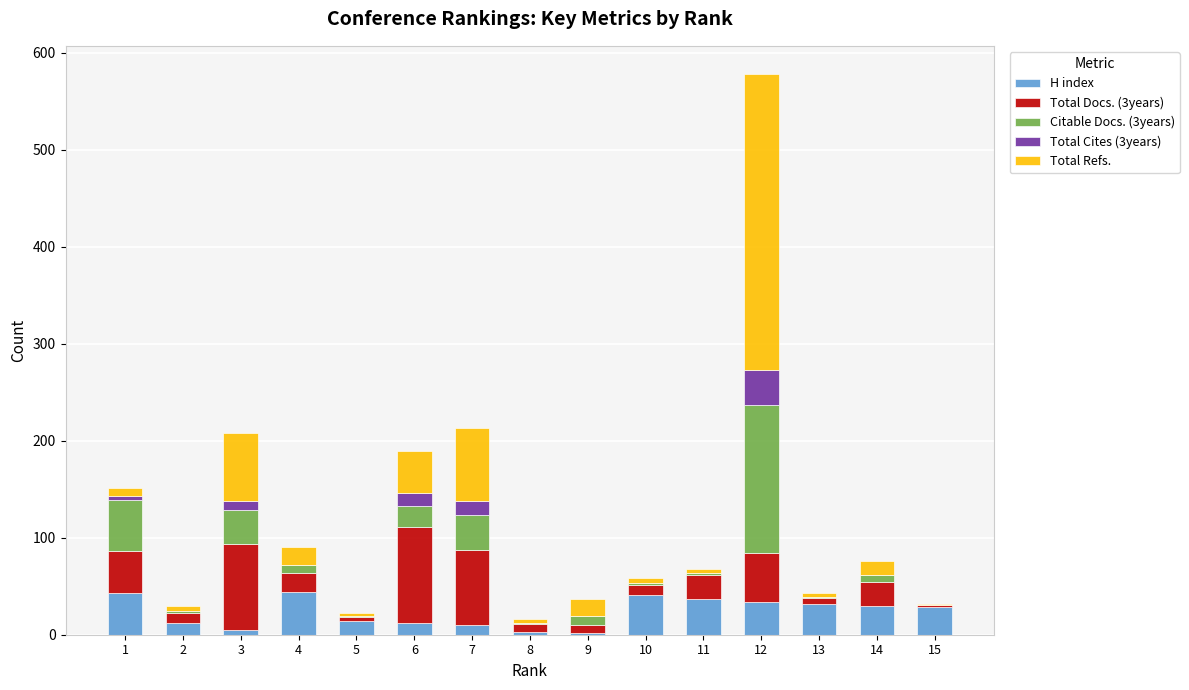

How many distinct data groups are displayed?

5